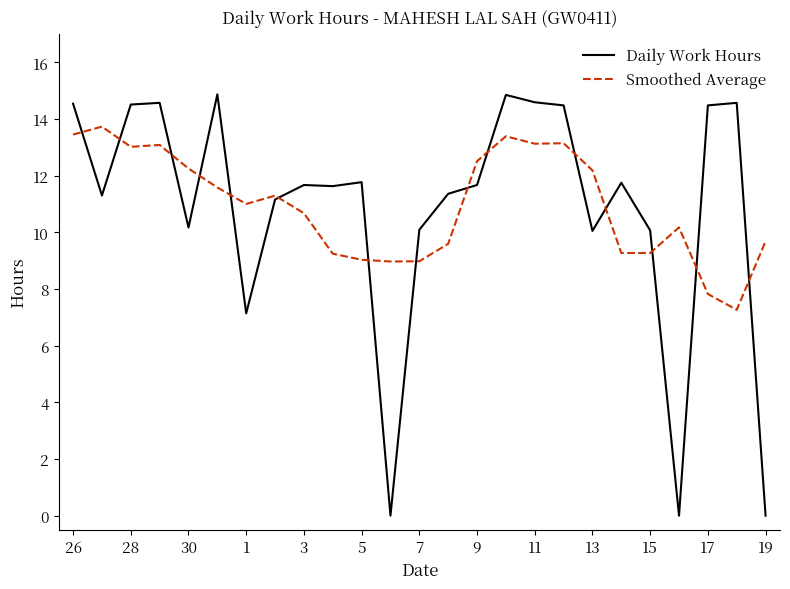

What is the lowest value of the Smoothed Average series?

7.3